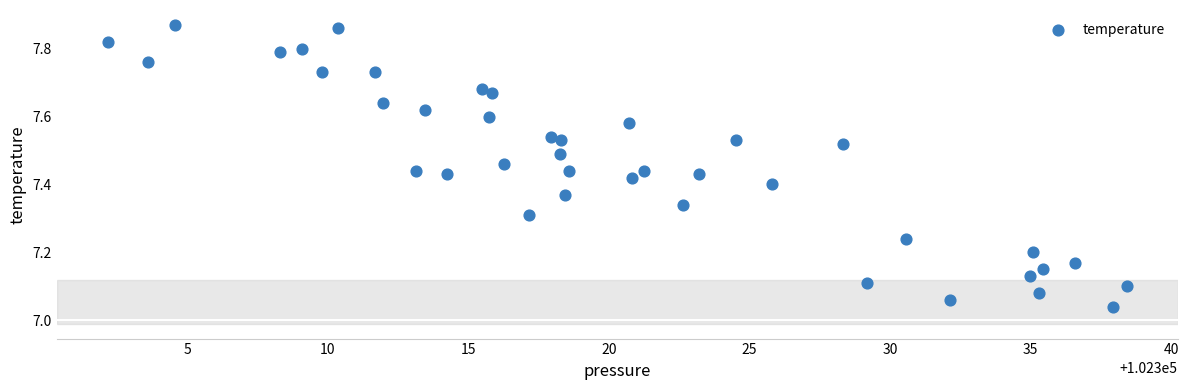

What is the range of Y values (max minus min)?

0.8